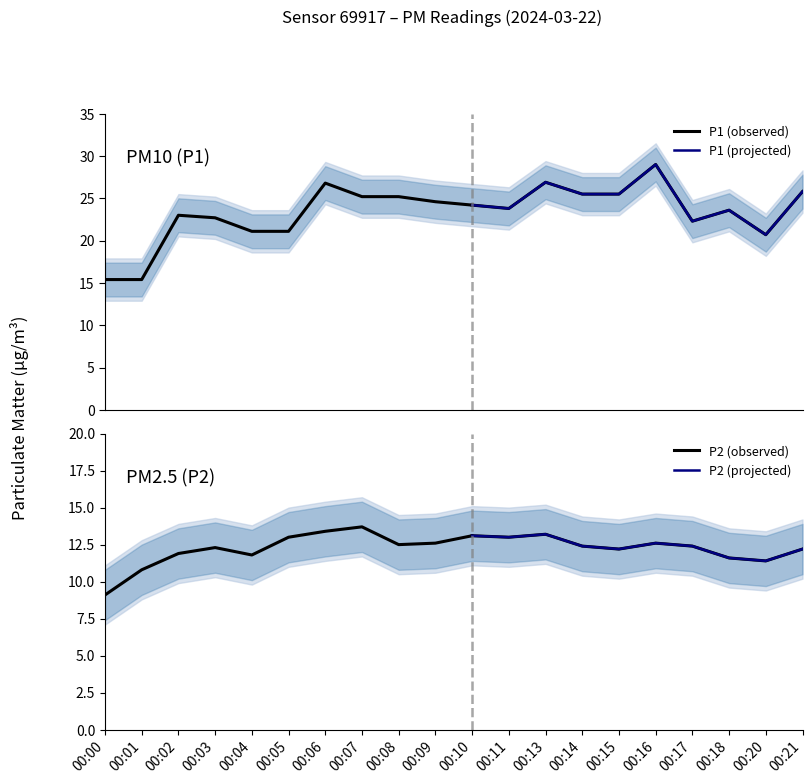

What is the sum of the P1 values at 00:01 and 00:00?

30.8